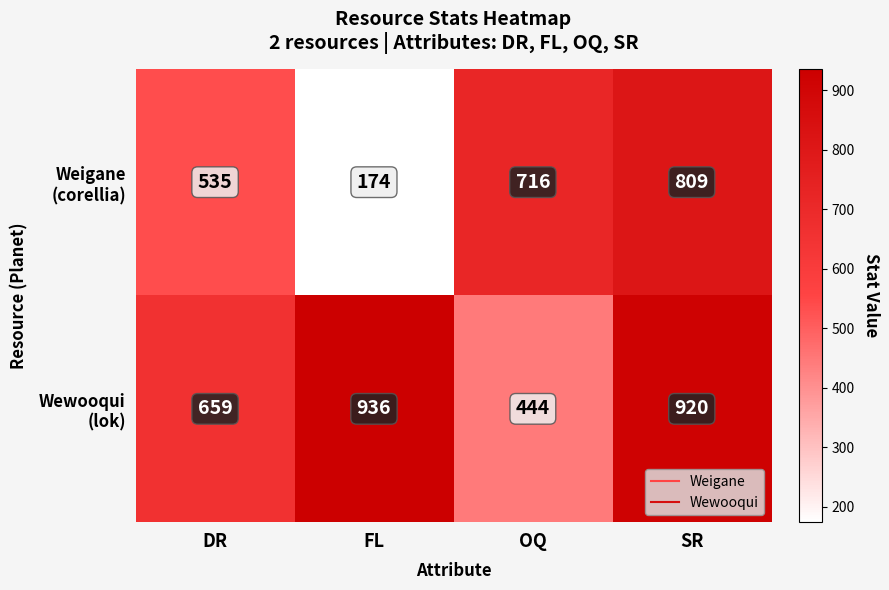

What is the spread (max minus min) of values at SR?

111